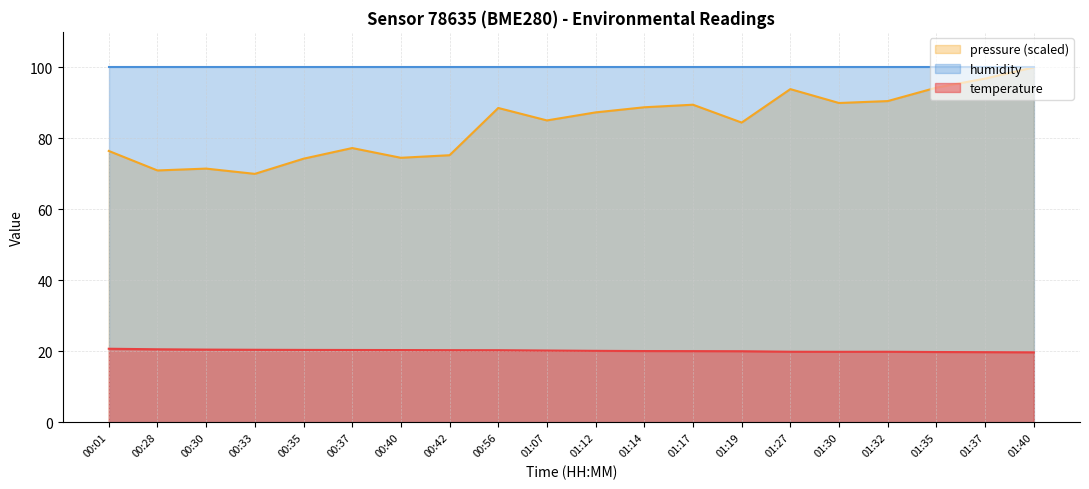

Between 01:32 and 01:37, which series saw the biggest shift?

pressure (scaled)